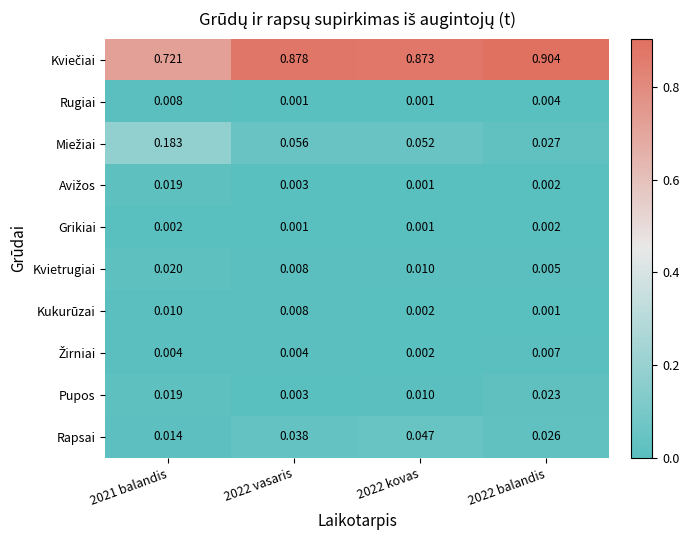

What is the total value across all series at 2021 balandis?

1.0